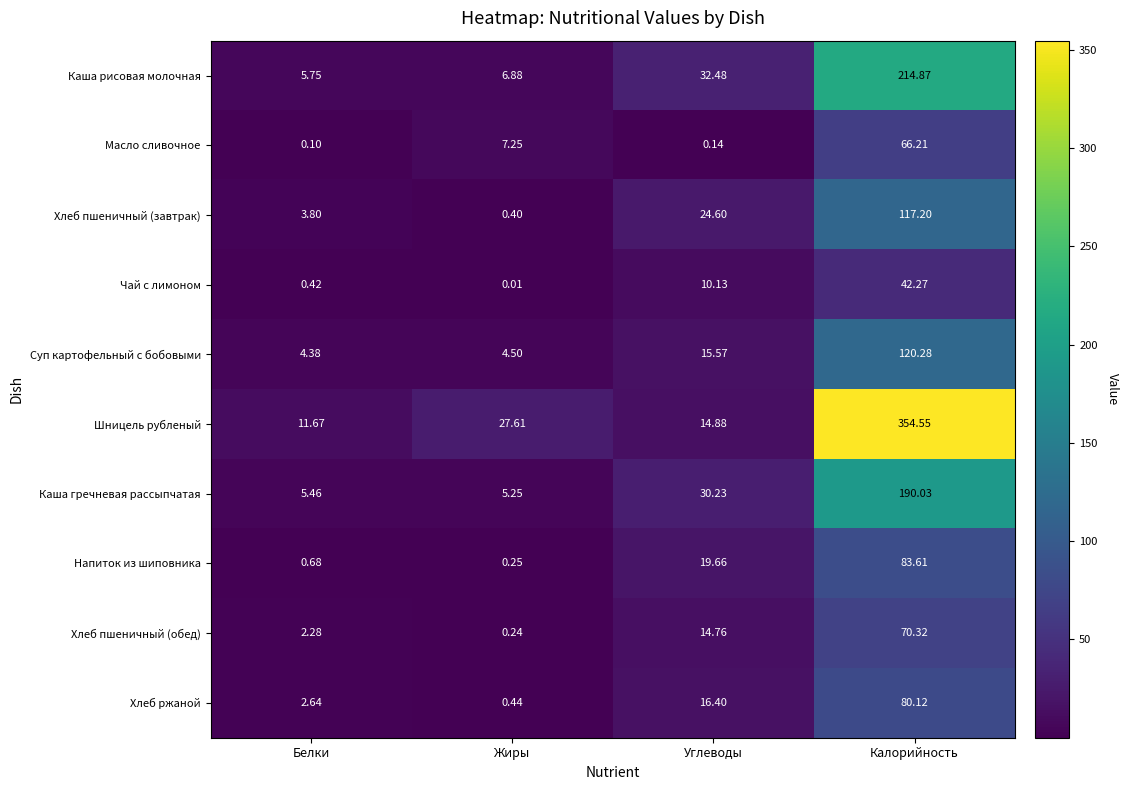

At Углеводы, list the series in order from largest to smallest.

Каша рисовая молочная, Каша гречневая рассыпчатая, Хлеб пшеничный (завтрак), Напиток из шиповника, Хлеб ржаной, Суп картофельный с бобовыми, Шницель рубленый, Хлеб пшеничный (обед), Чай с лимоном, Масло сливочное